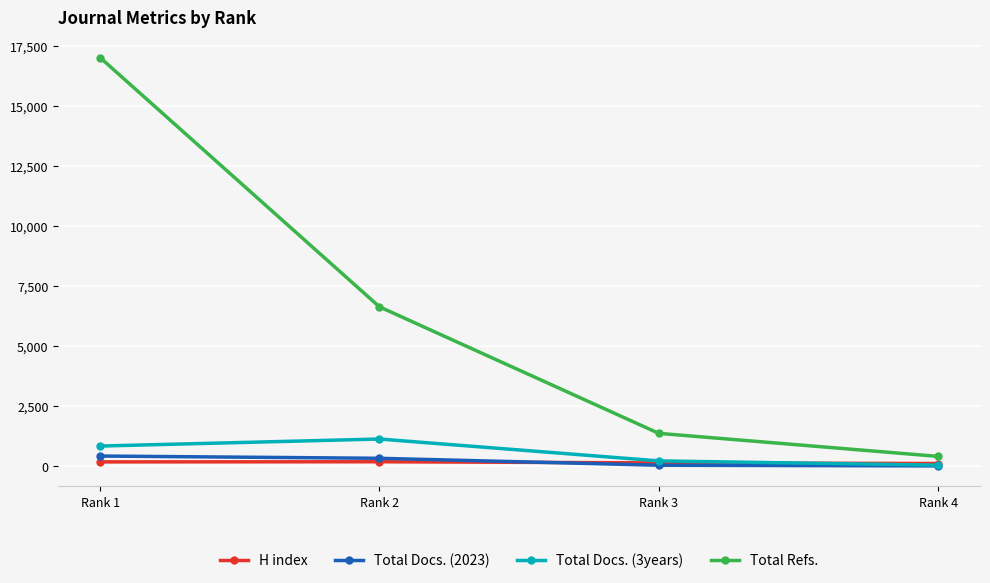

True or false: Total Docs. (2023) has more than 1 interior local peaks.

False